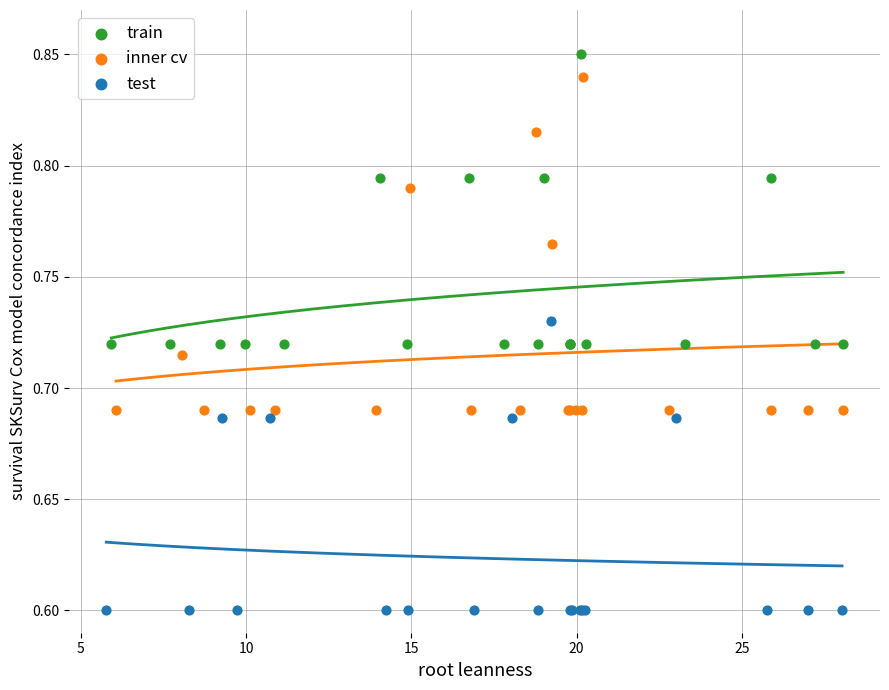

Which series reaches the minimum Y coordinate?

test